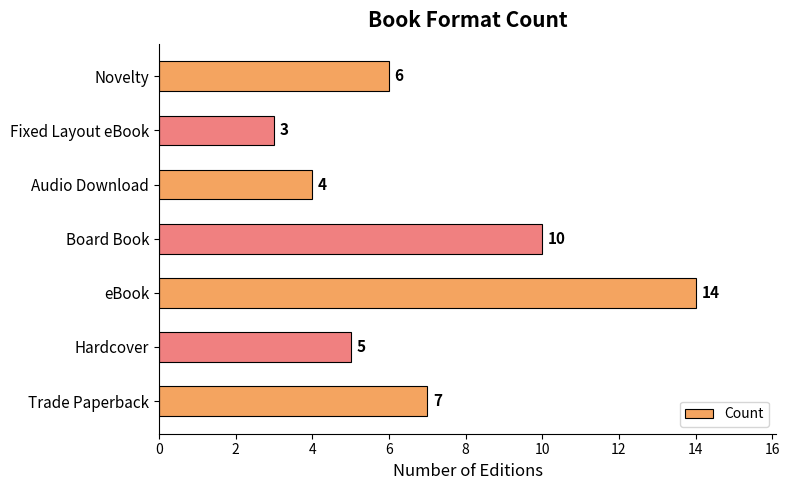

The chart shows a value of 9 at Novelty. True or false?

False